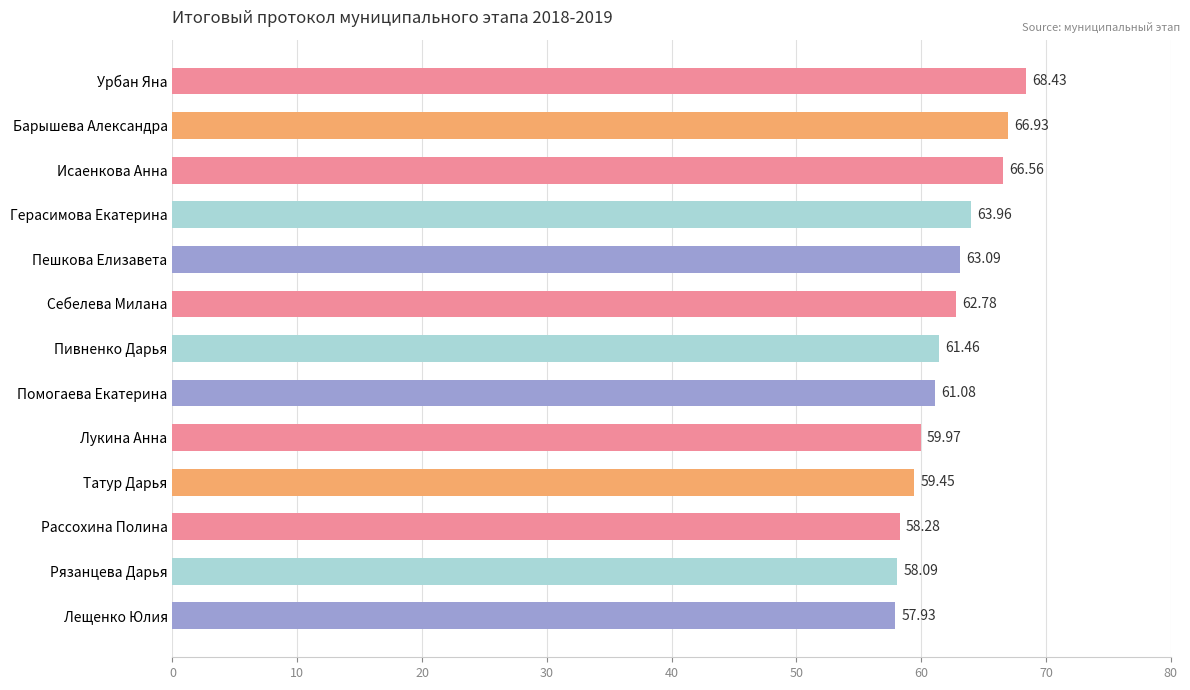

Rank the categories by value from highest to lowest.

Урбан Яна, Барышева Александра, Исаенкова Анна, Герасимова Екатерина, Пешкова Елизавета, Себелева Милана, Пивненко Дарья, Помогаева Екатерина, Лукина Анна, Татур Дарья, Рассохина Полина, Рязанцева Дарья, Лещенко Юлия